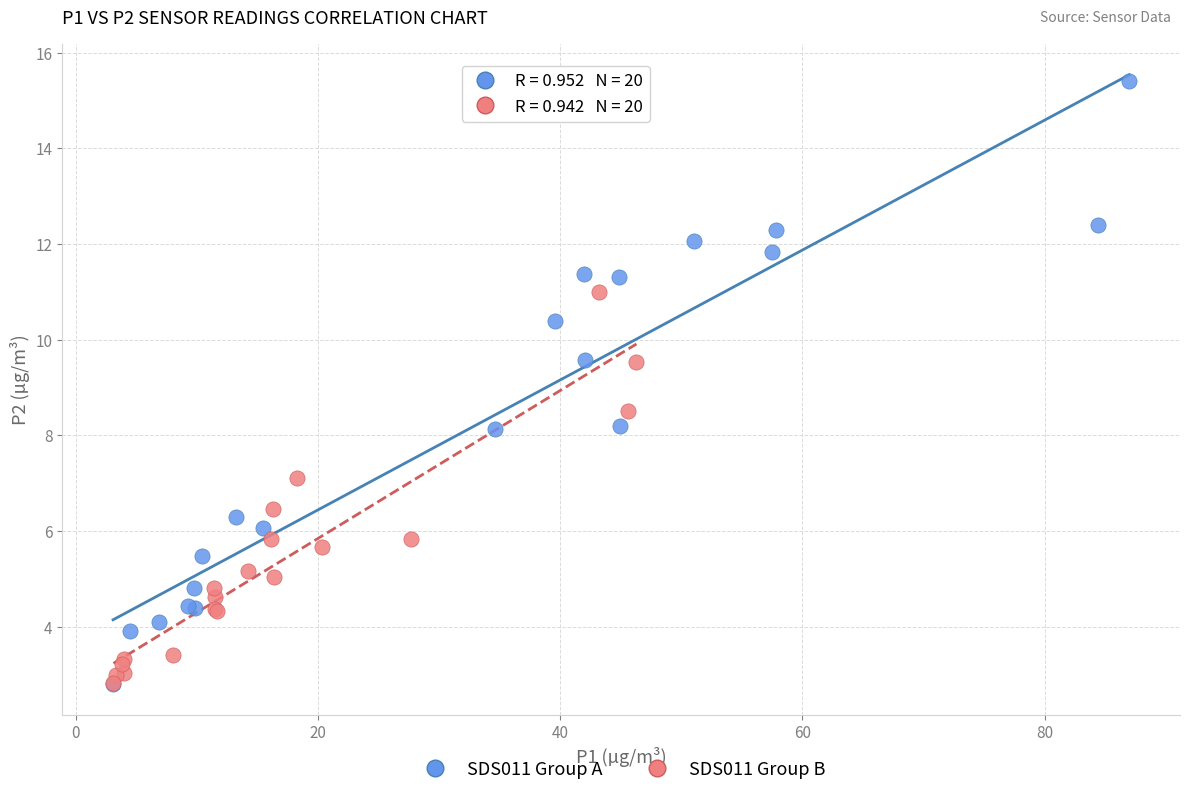

What are all the series names shown in the legend?

SDS011 Group A, SDS011 Group B